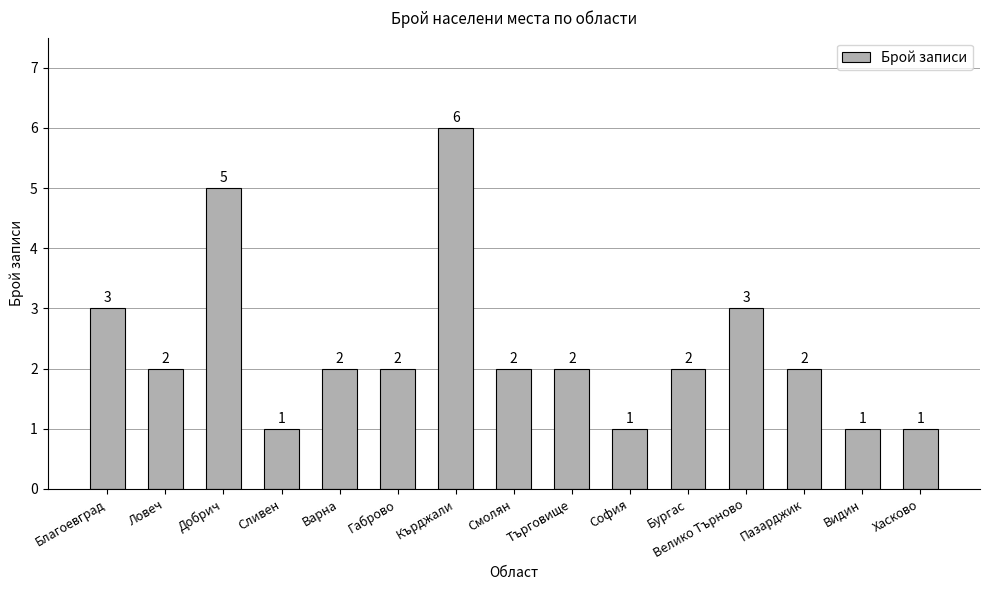

What is the label of the 15th bar from the right?

Благоевград